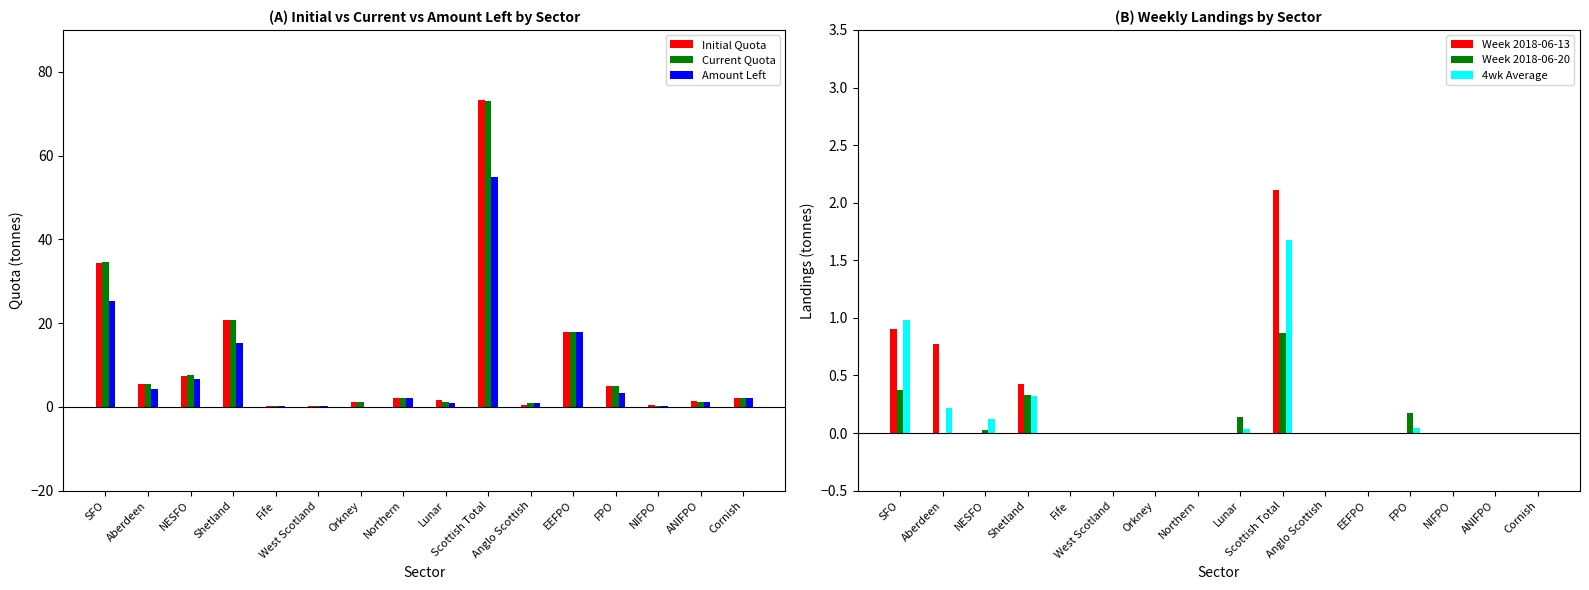

How many positive values does the Amount Left series have?

15